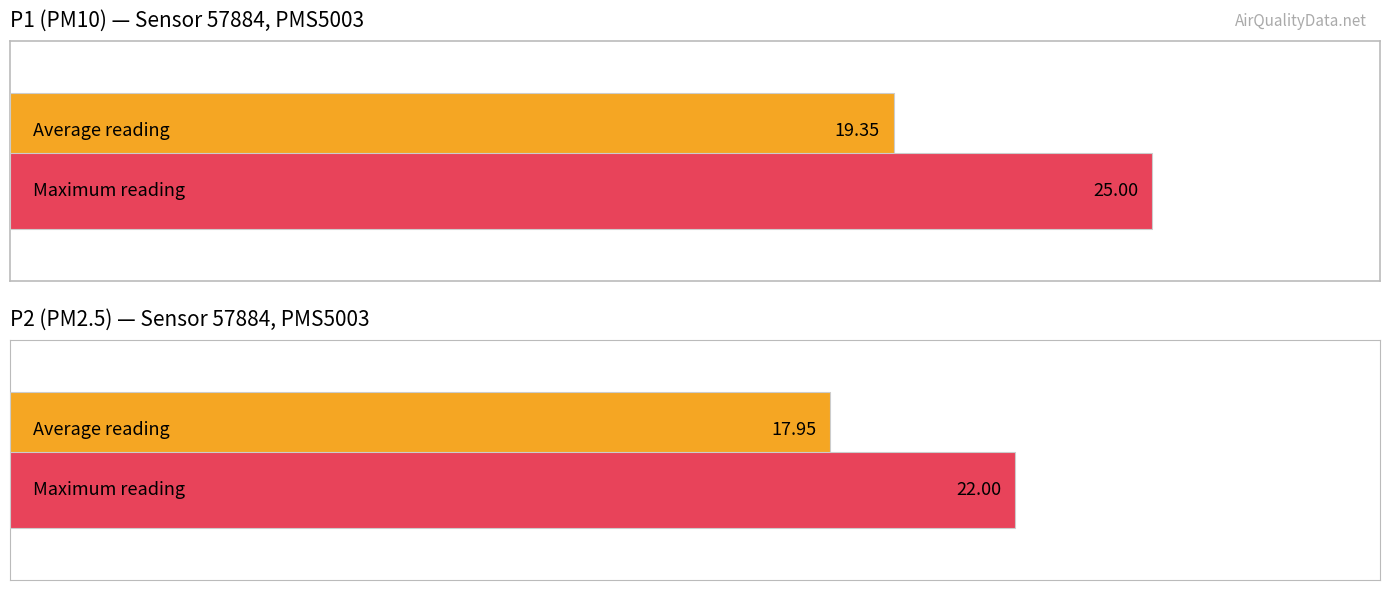

Count the number of data series in this chart.

2